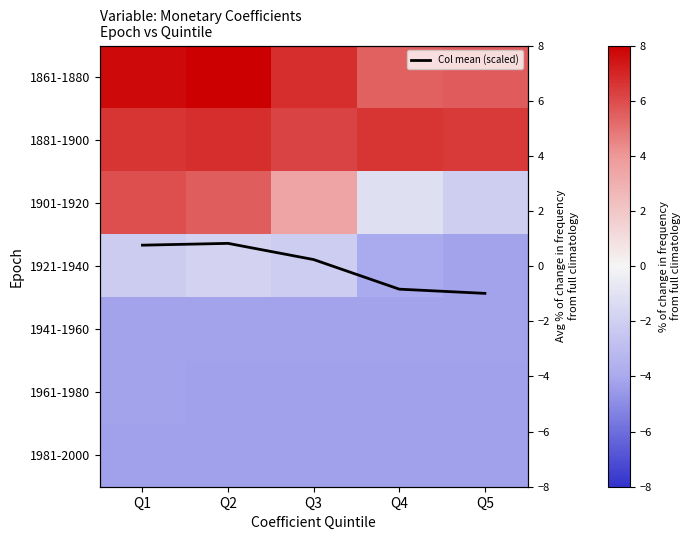

What is the difference between the maximum and minimum values in the 1881-1900 series?

0.5